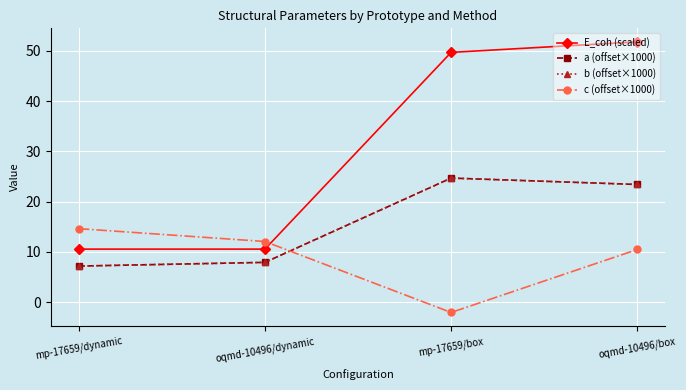

Rank the series at oqmd-10496/dynamic from lowest to highest value.

a (offset×1000), b (offset×1000), E_coh (scaled), c (offset×1000)